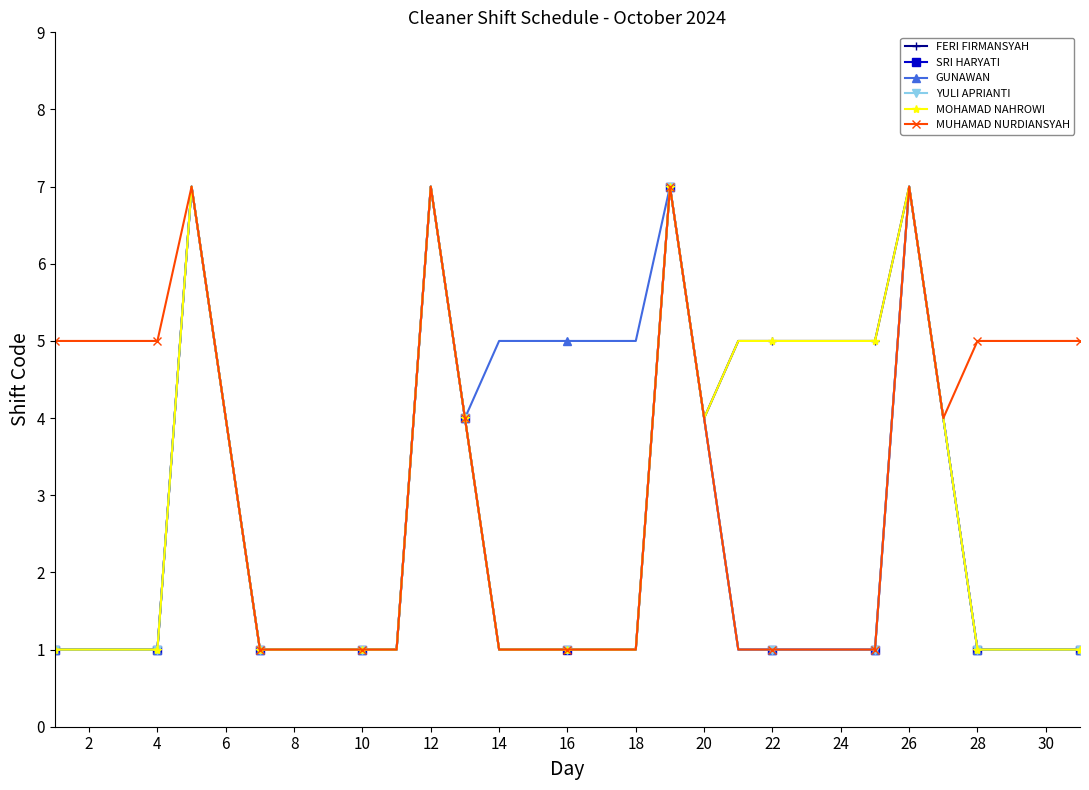

List the series in order of their peak value, highest first.

FERI FIRMANSYAH, SRI HARYATI, GUNAWAN, YULI APRIANTI, MOHAMAD NAHROWI, MUHAMAD NURDIANSYAH